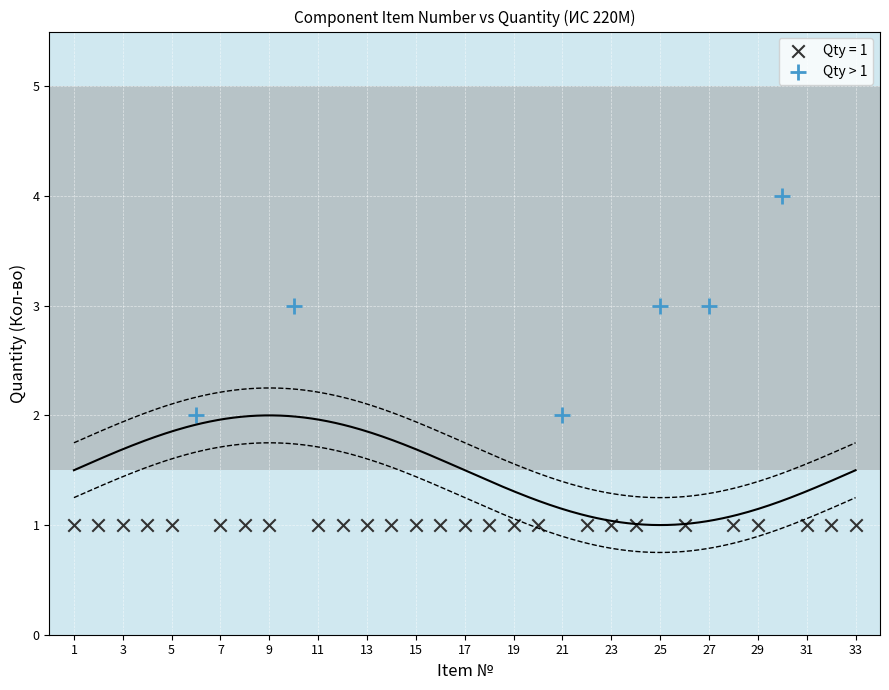

Which series contains the lowest Y value?

Qty = 1